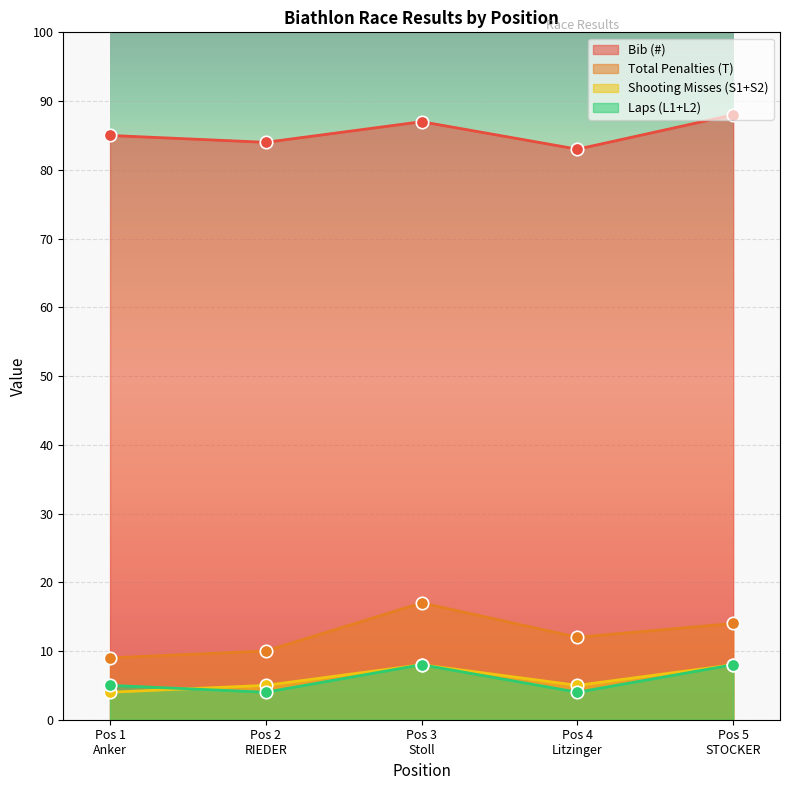

Which series reaches the minimum Y coordinate?

Shooting Misses (S1+S2)